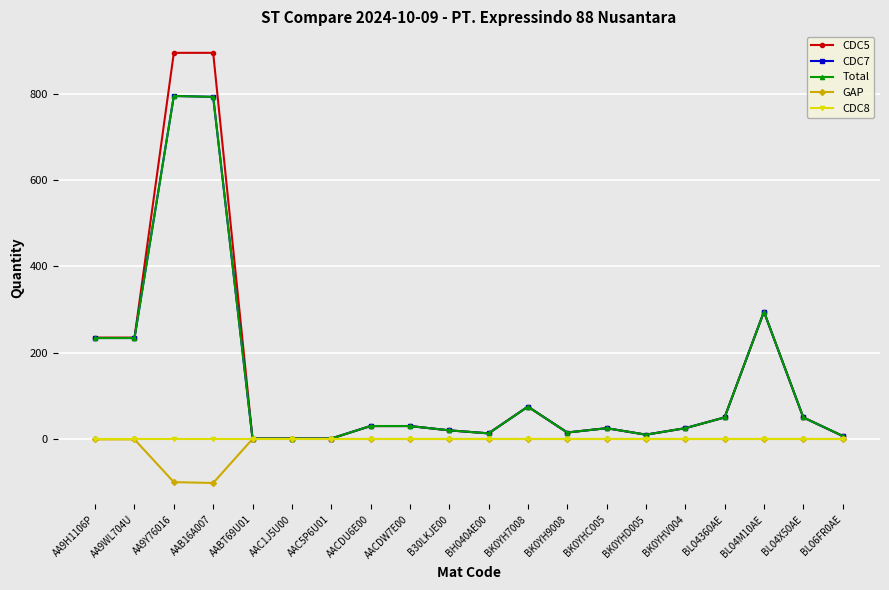

How many data points in CDC7 are less than 30?

10